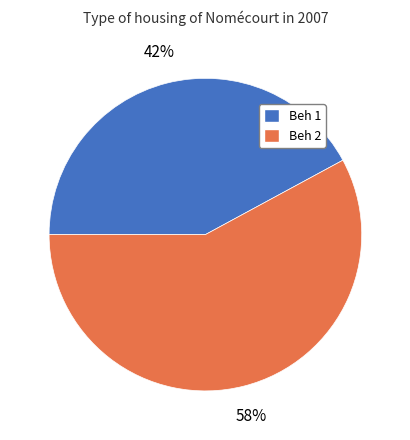

Is Beh 1 the majority of the pie?

No